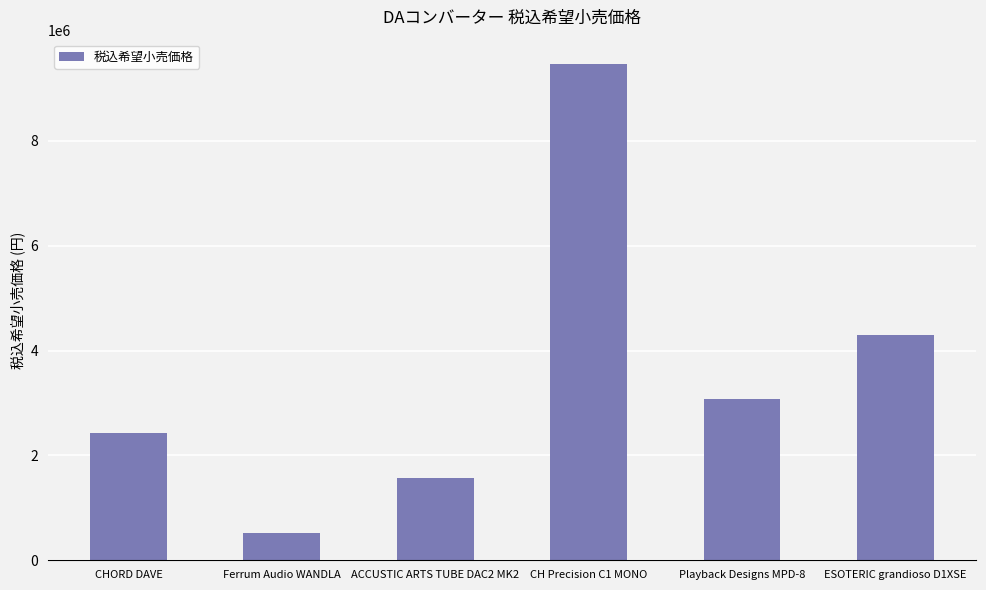

True or false: the data shows 3080000 at Playback Designs MPD-8.

True